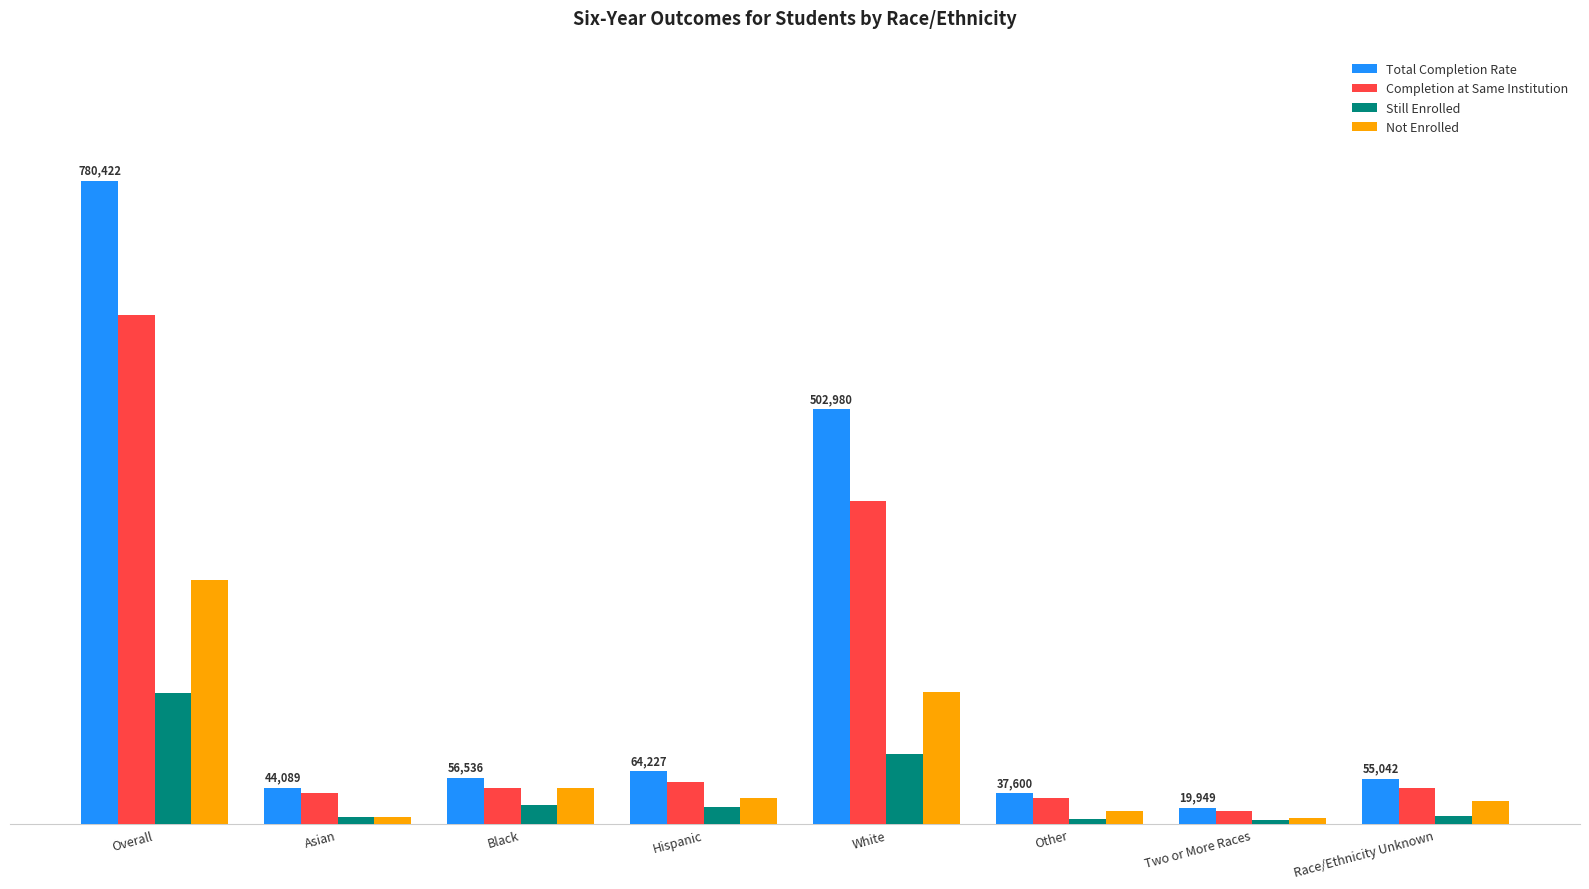

What is the label of the 7th bar from the left?

Two or More Races